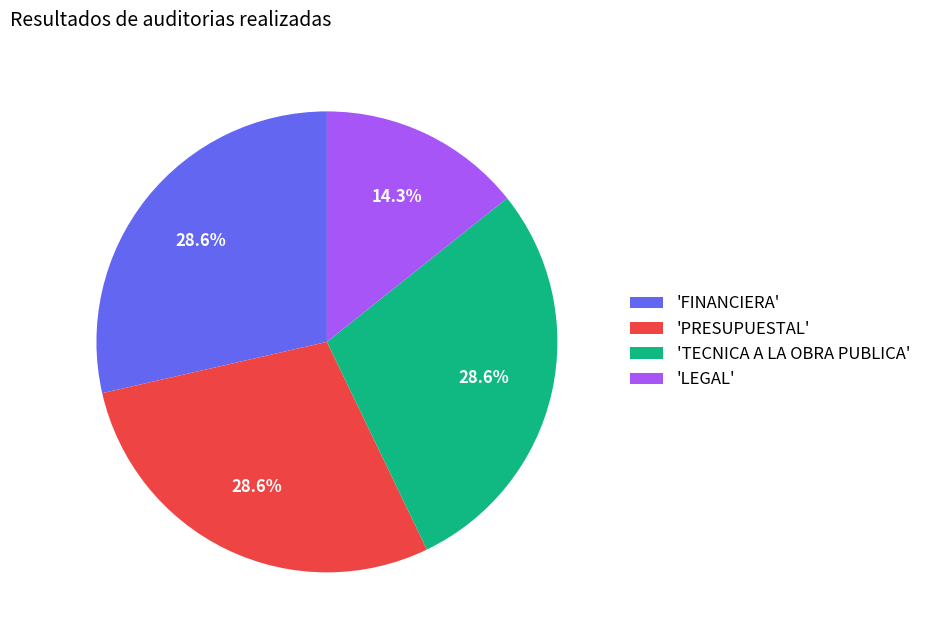

Count the number of slices in the pie.

4